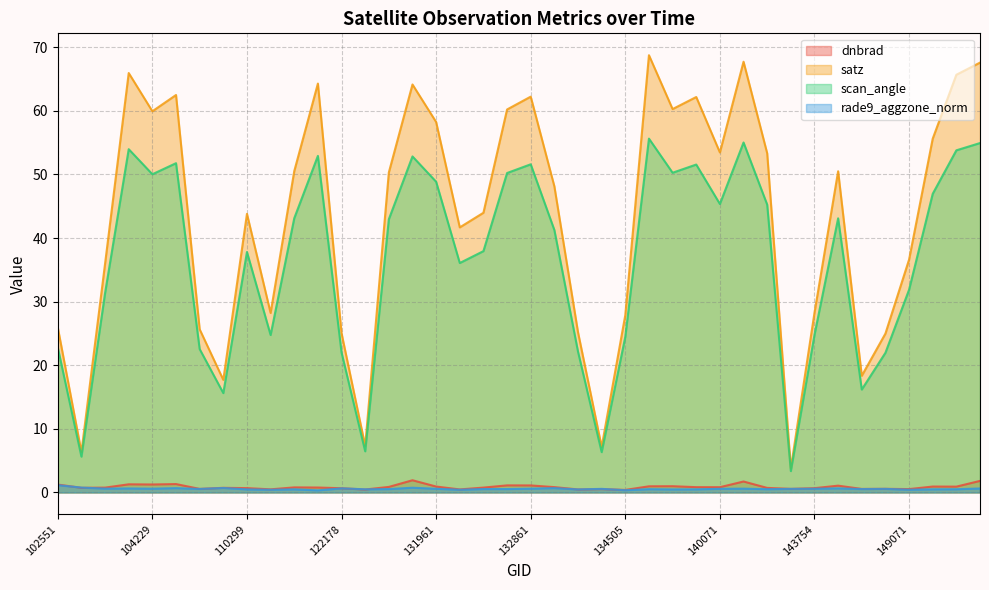

How many interior local peaks does the dnbrad series have?

12